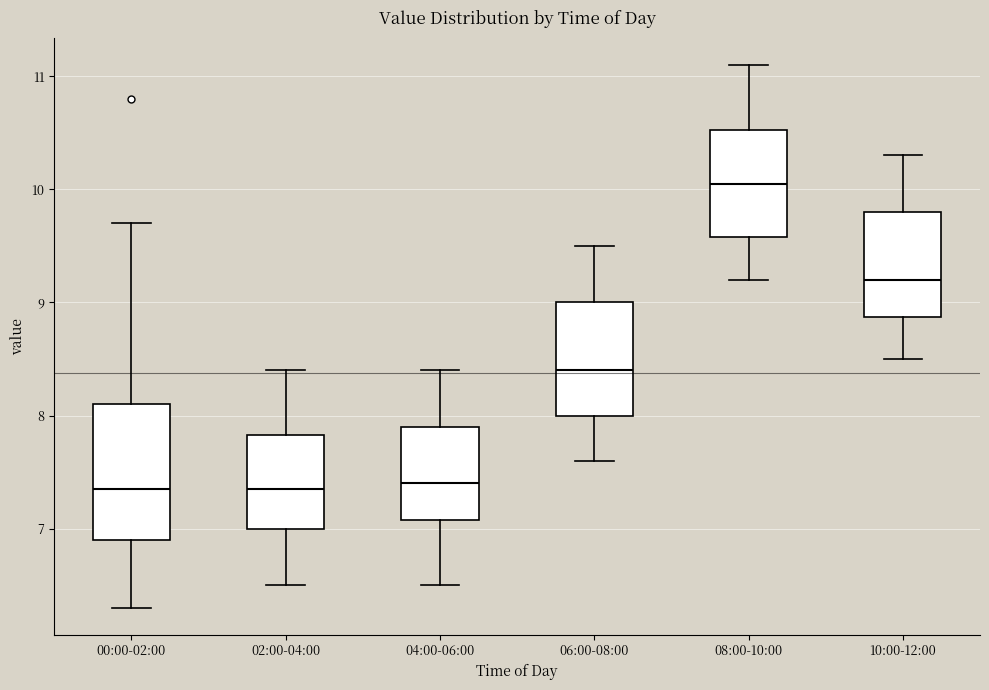

Reading left to right, transcribe this box plot: for each box, give where its median line is, the range the box spans, and where its two whiskers end, as read against the y-axis. The values are not printed on the chart, so give them approximately, as read against the axis.

00:00-02:00: median 7.4, box 6.9 to 8.1, whiskers 6.3 to 9.7
02:00-04:00: median 7.4, box 7.0 to 7.8, whiskers 6.5 to 8.4
04:00-06:00: median 7.4, box 7.1 to 7.9, whiskers 6.5 to 8.4
06:00-08:00: median 8.4, box 8.0 to 9.0, whiskers 7.6 to 9.5
08:00-10:00: median 10.1, box 9.6 to 10.5, whiskers 9.2 to 11.1
10:00-12:00: median 9.2, box 8.9 to 9.8, whiskers 8.5 to 10.3